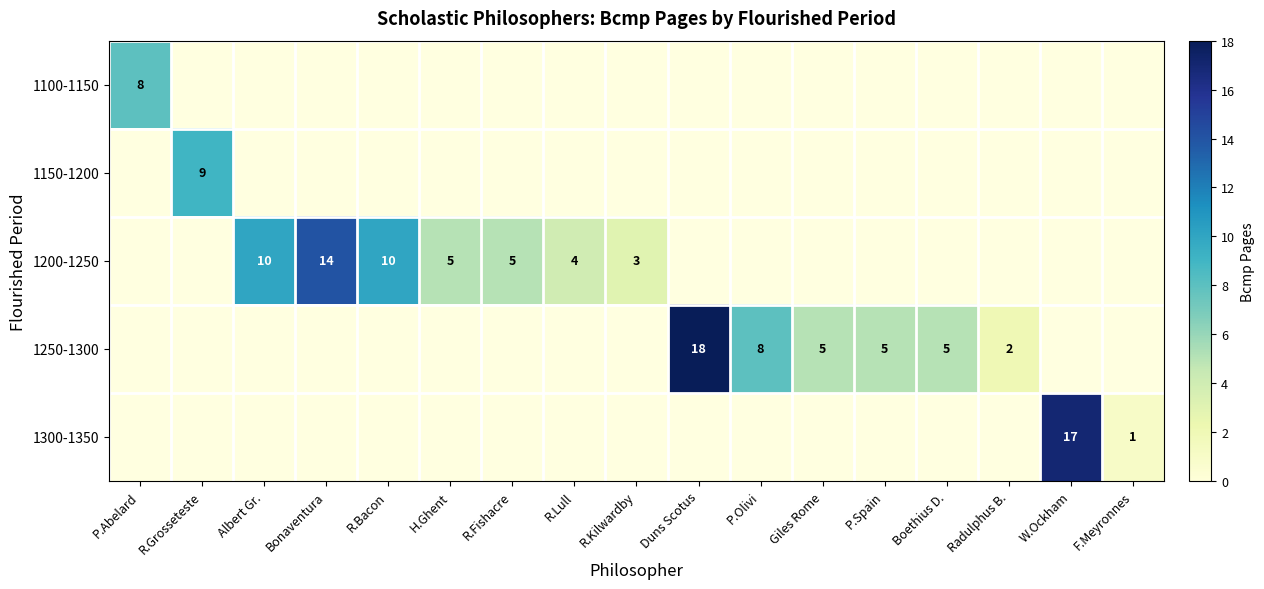

The value of 1200-1250 at R.Fishacre is 5. True or false?

True